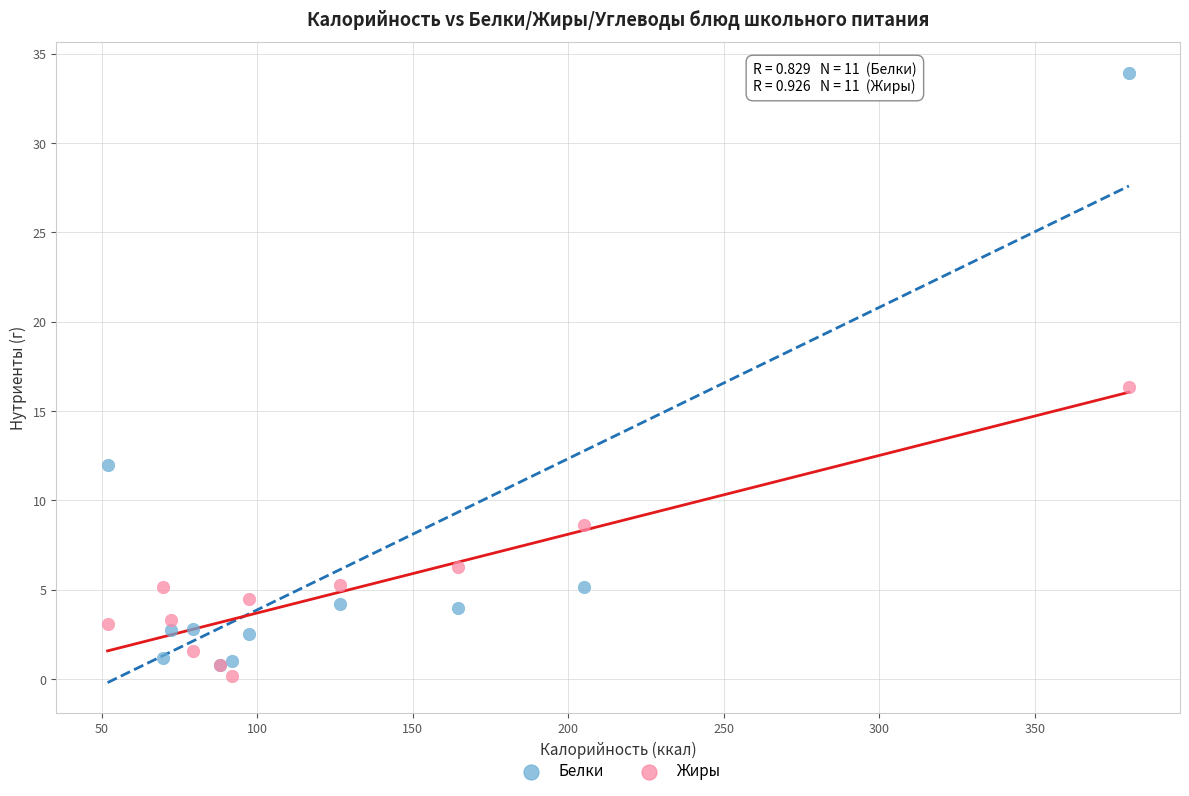

In the Белки series, what Y value is closest to 17?

12.0